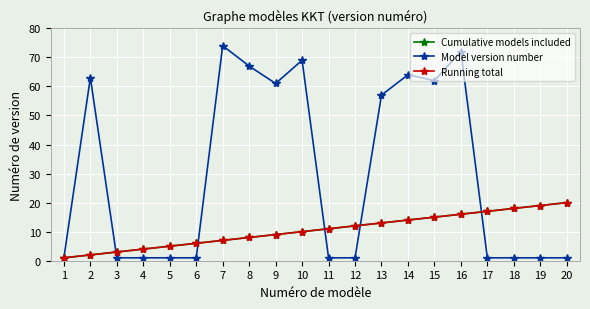

Is this an area chart (filled region under the line)?

No